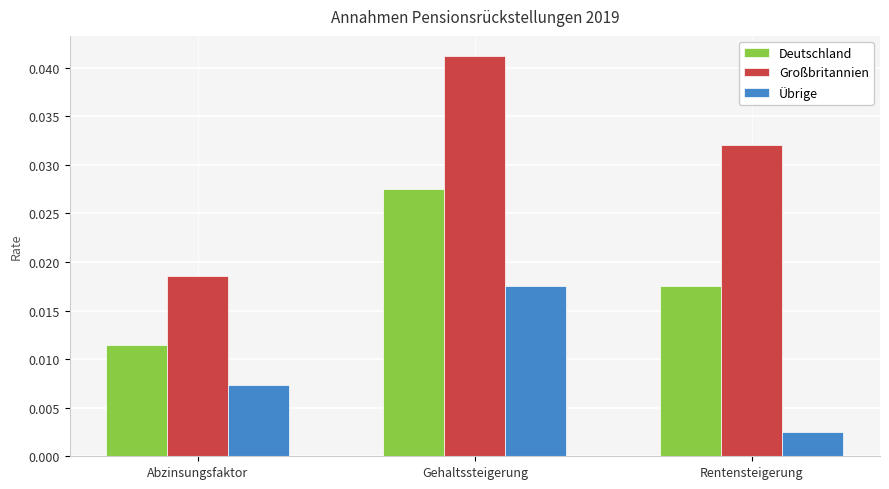

What is the label of the 3rd bar from the right?

Abzinsungsfaktor